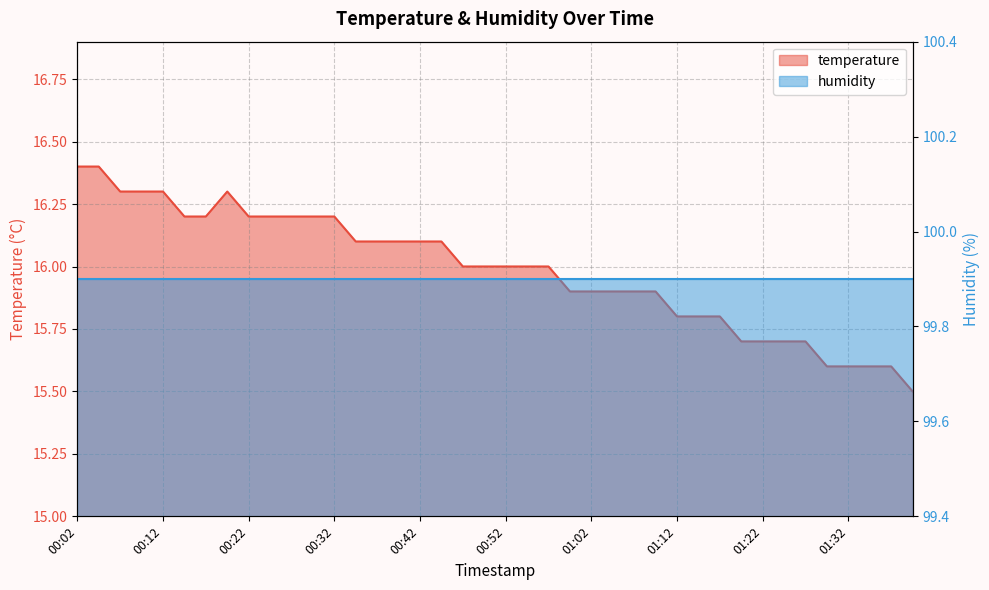

The value at 00:34 is 5.7. True or false?

False